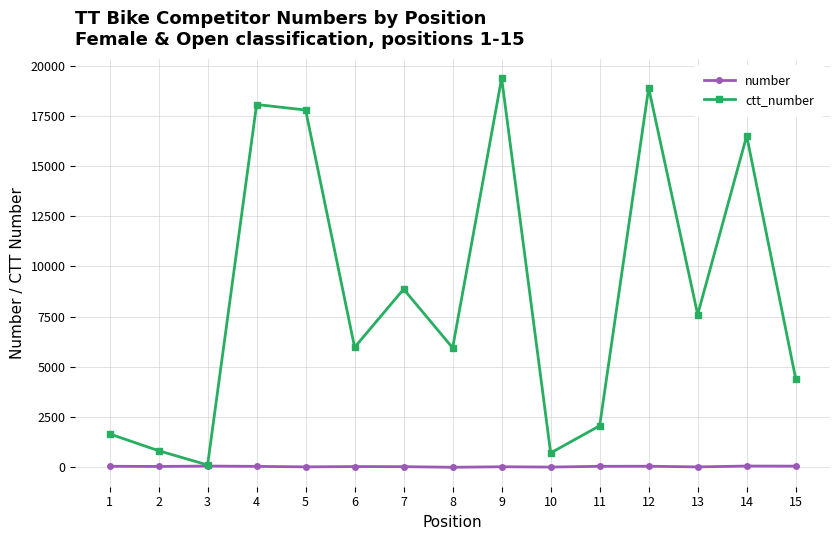

What is the average value of the ctt_number series?

8589